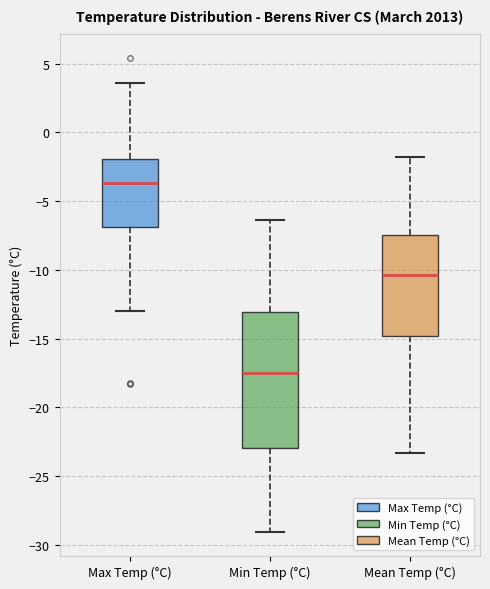

Reading left to right, transcribe this box plot: for each box, give where its median line is, the range the box spans, and where its two whiskers end, as read against the y-axis. The values are not printed on the chart, so give them approximately, as read against the axis.

Max Temp (°C): median -3.5, box -7.0 to -2.0, whiskers -13.0 to 3.5
Min Temp (°C): median -17.5, box -23.0 to -13.0, whiskers -29.0 to -6.5
Mean Temp (°C): median -10.5, box -15.0 to -7.5, whiskers -23.5 to -2.0